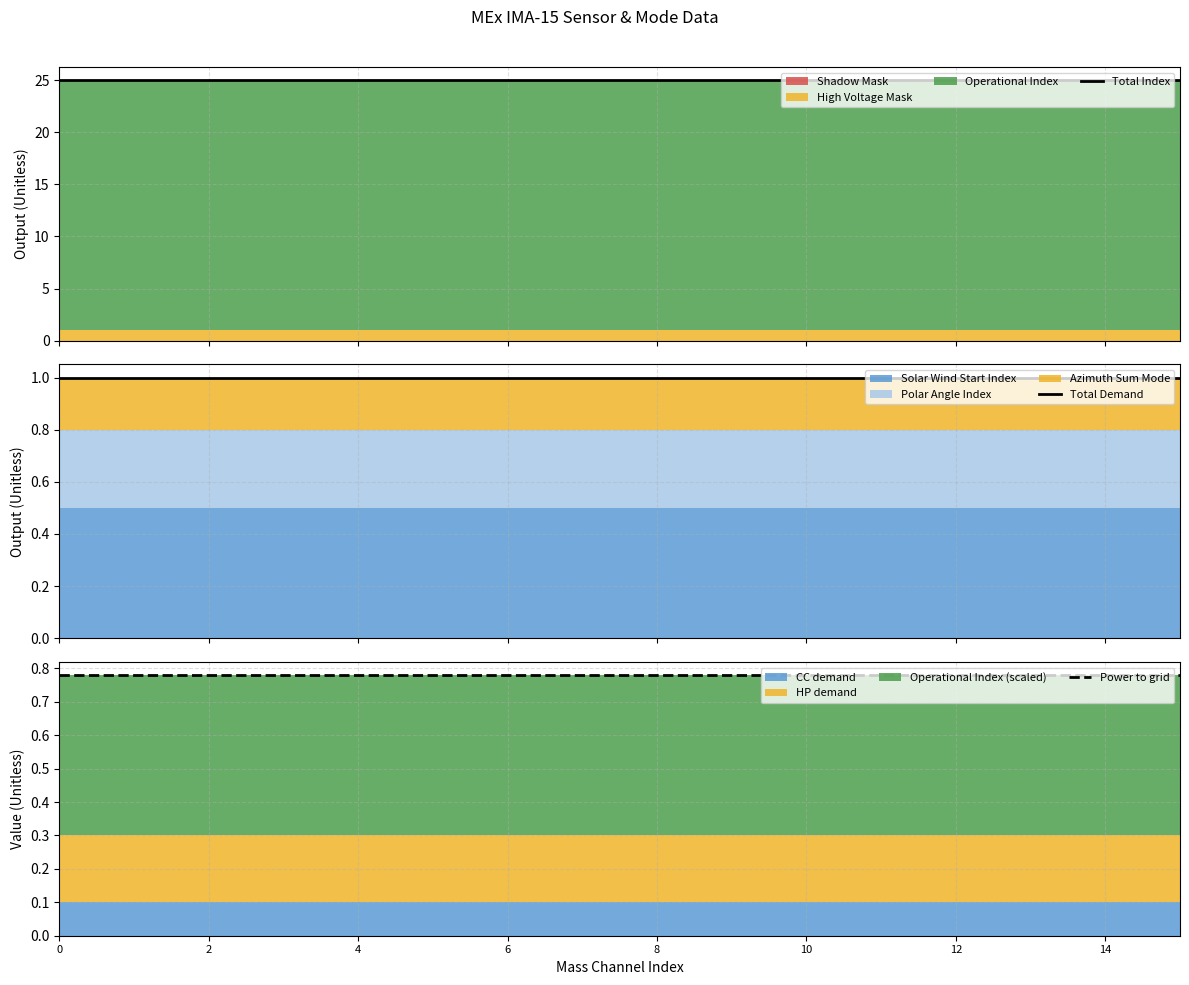

The Total Demand series shows 1.0 at 13. True or false?

True